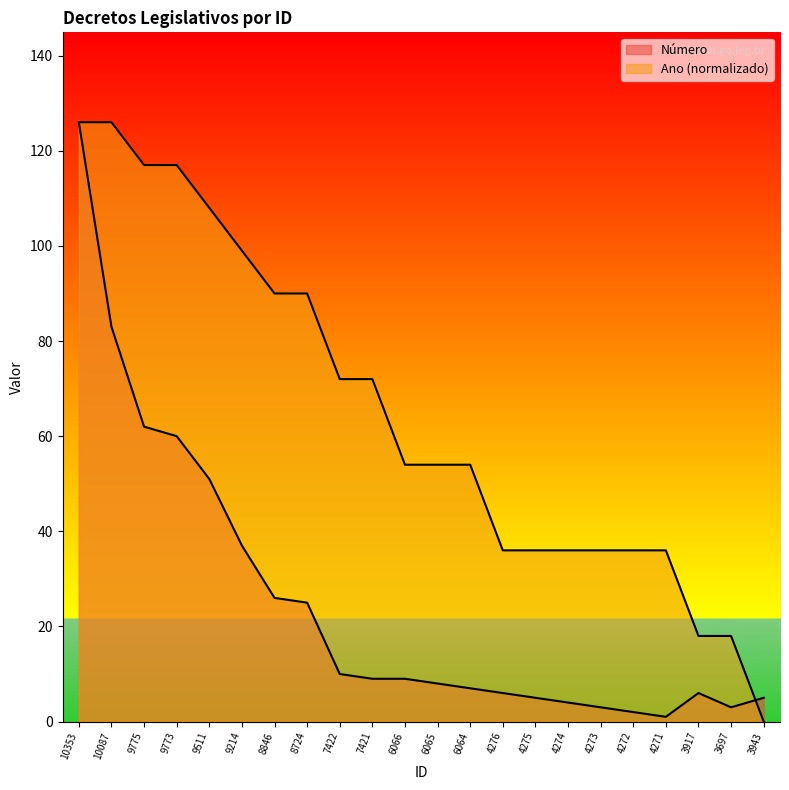

Reading right to left, extract all data points from this chart.

Número: 5	3	6	1	2	3	4	5	6	7	8	9	9	10	25	26	37	51	60	62	83	126
Ano: 0	18	18	36	36	36	36	36	36	54	54	54	72	72	90	90	99	108	117	117	126	126